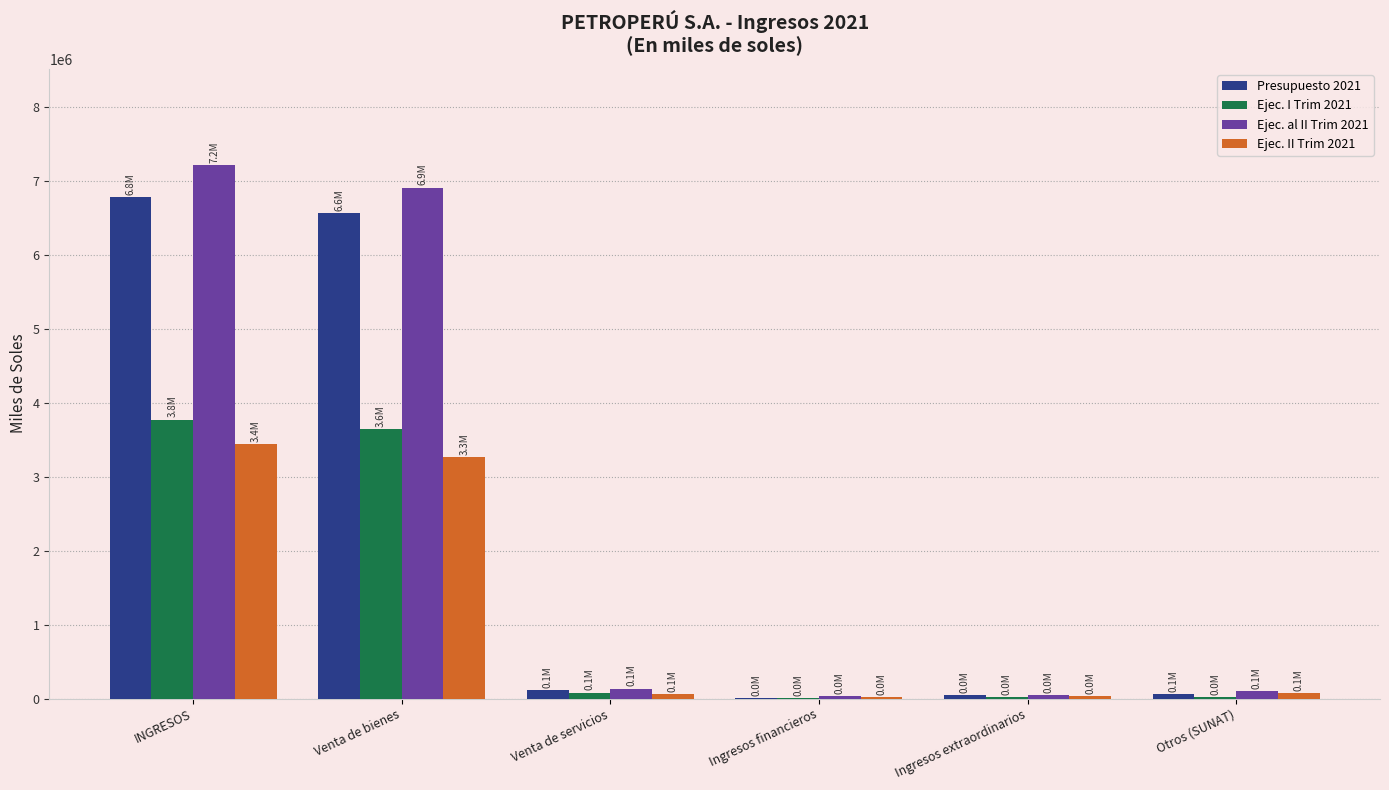

How many data points does each series have?

6